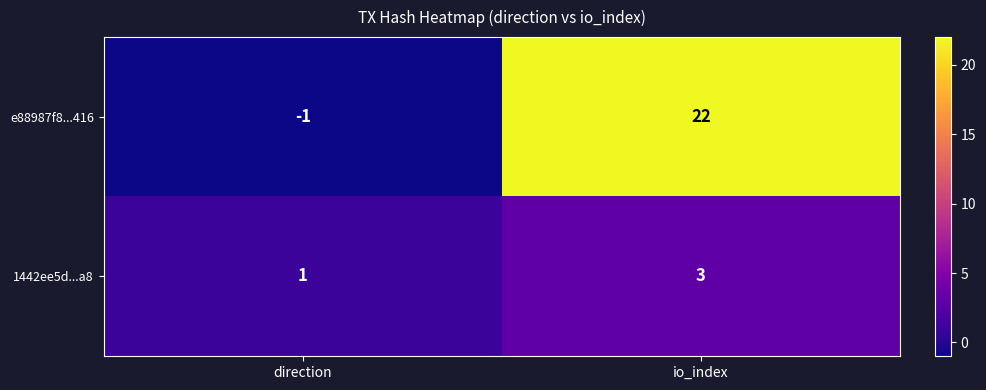

Which series changed the most between direction and io_index?

e88987f8...416